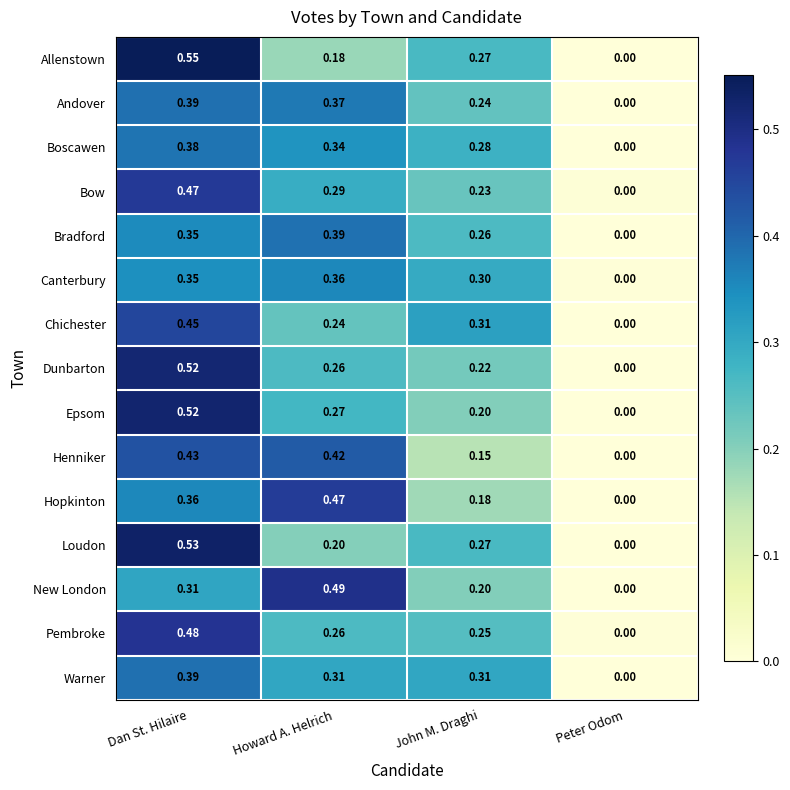

How many categories are shown in the chart?

4